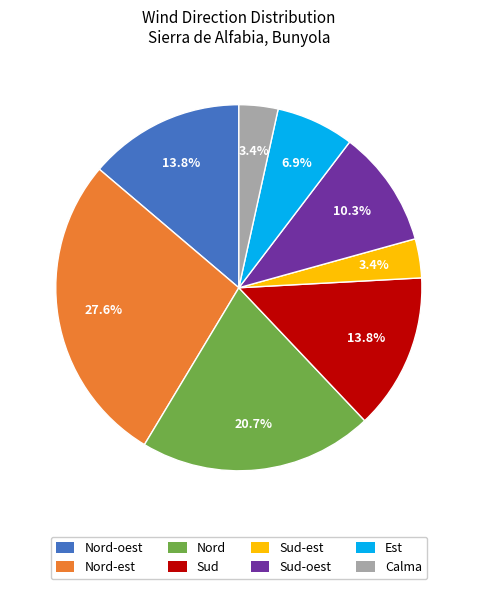

Is there a majority slice in this chart?

No